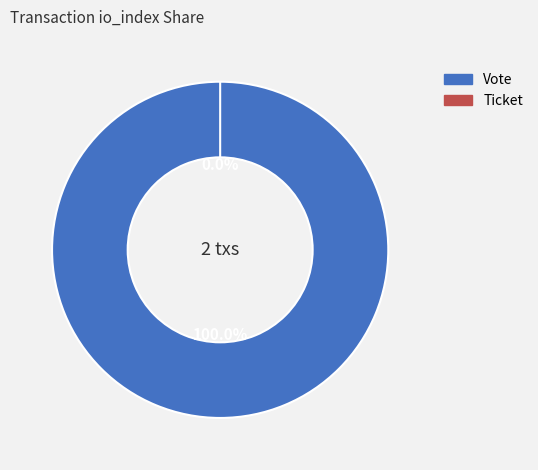

Combined, do Vote (io_index=1) and Ticket (io_index=0) account for over 50%?

Yes